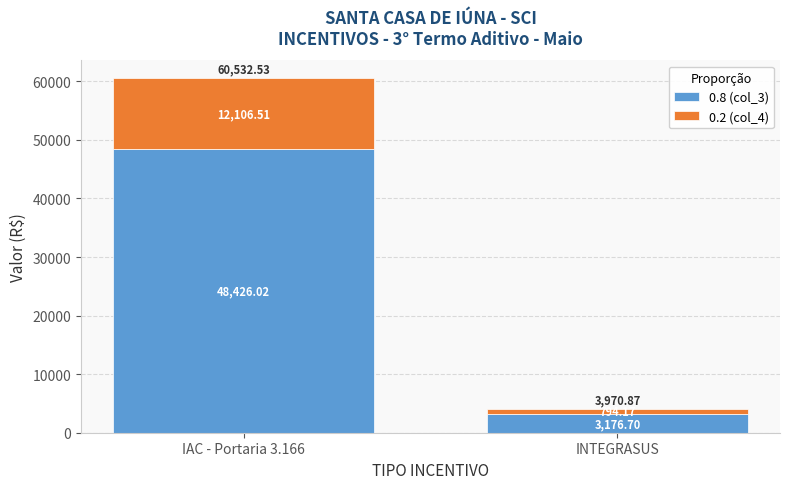

What is the total value across all series at IAC - Portaria 3.166?

60532.5